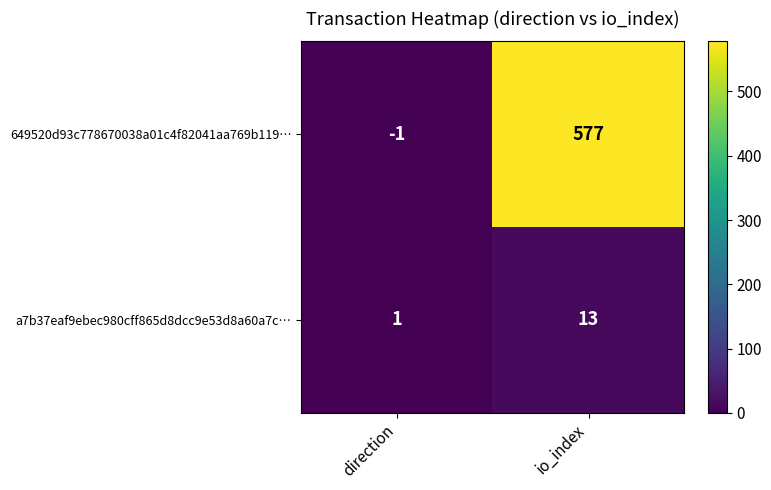

What is the total value across all series at direction?

0